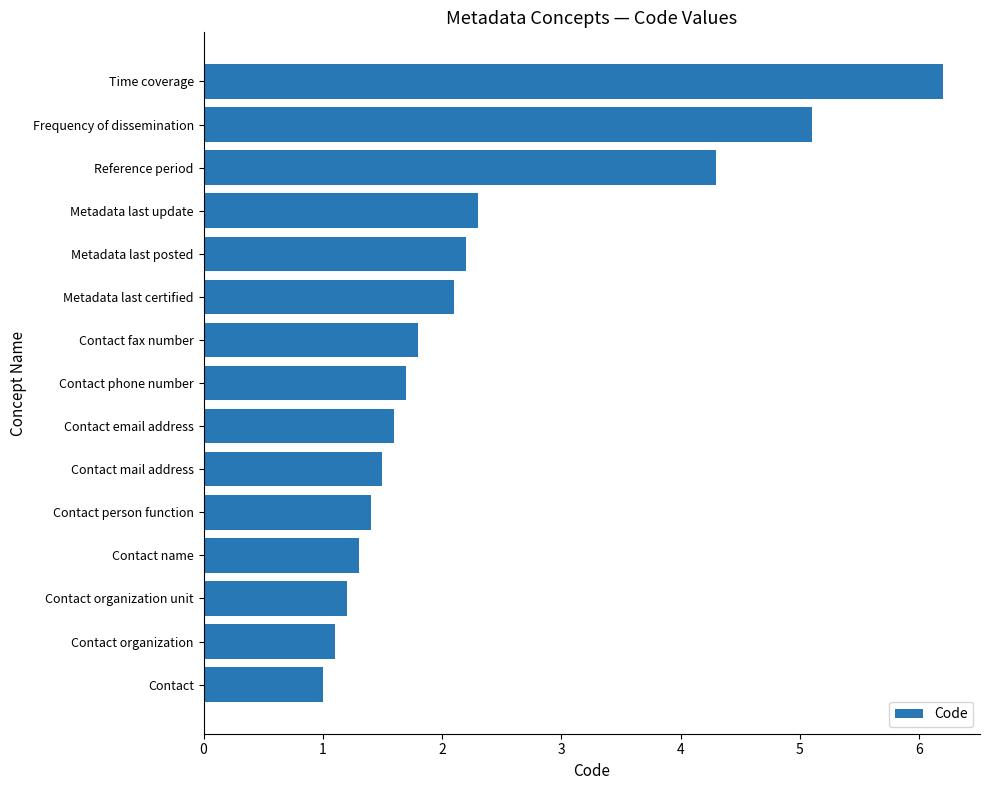

How many bars are there in total?

15